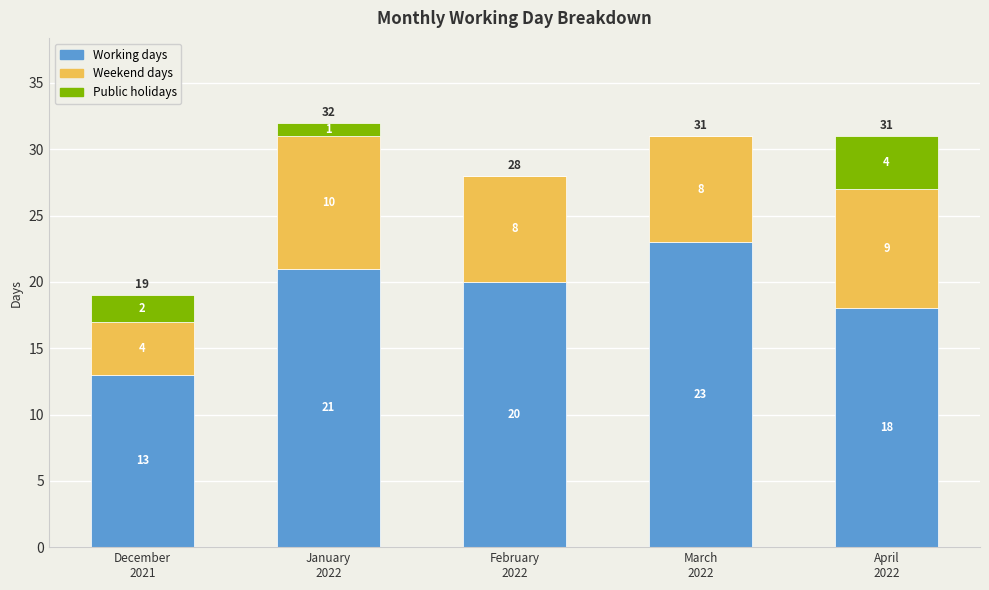

What is the highest value of the Working days series?

23